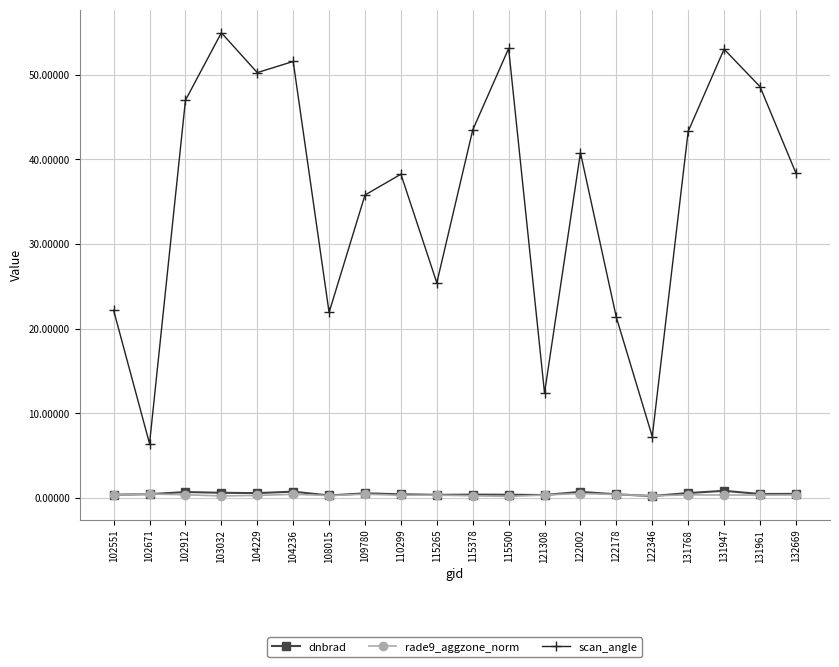

What is the difference between the rade9_aggzone_norm values at 122002 and 102912?

0.1